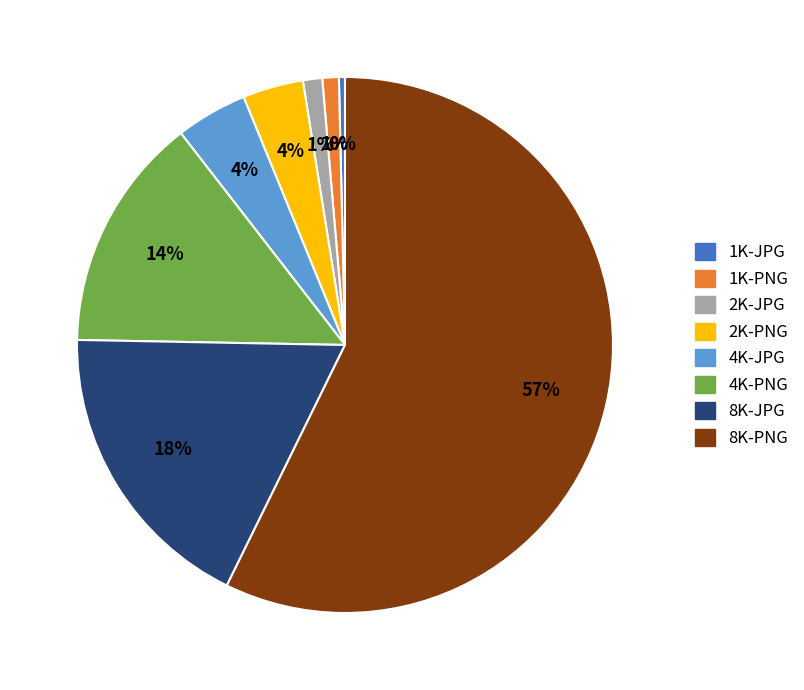

Count the number of slices in the pie.

8